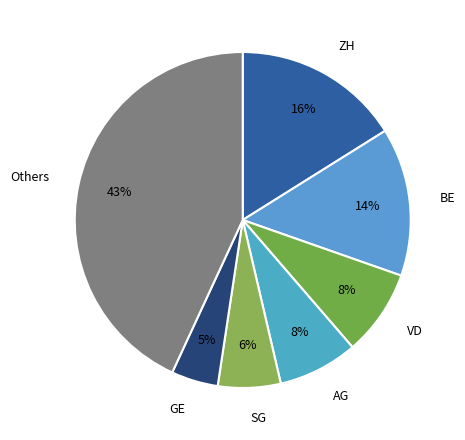

To the nearest percent, what is the combined percentage of VD and SG?

14%